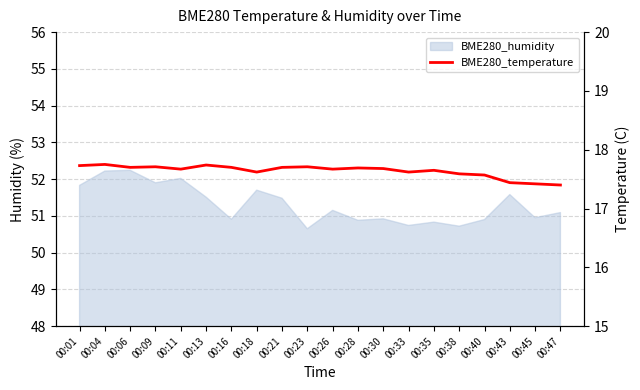

The value at 00:04 is 17.8. True or false?

True